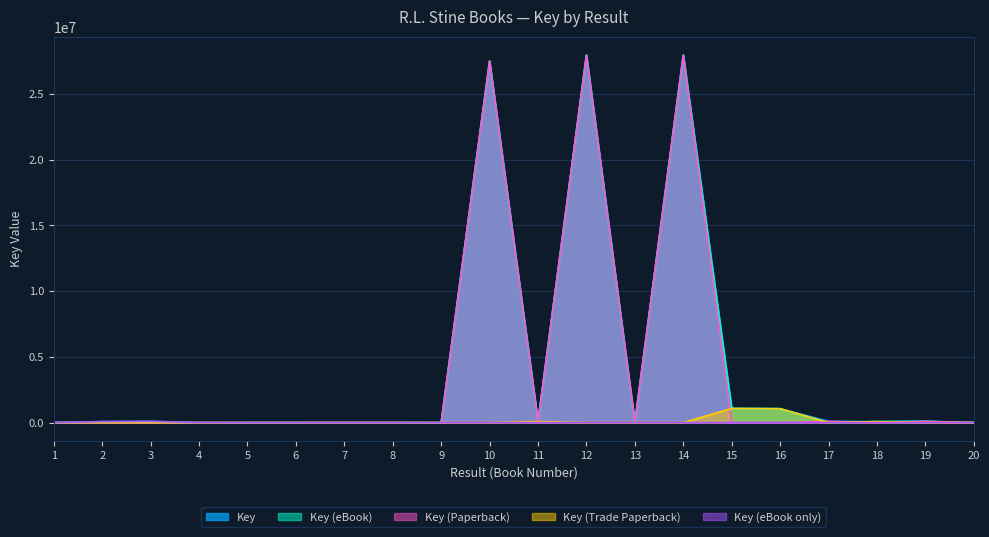

Where is Key (eBook) nearest to the value 13977385?

15